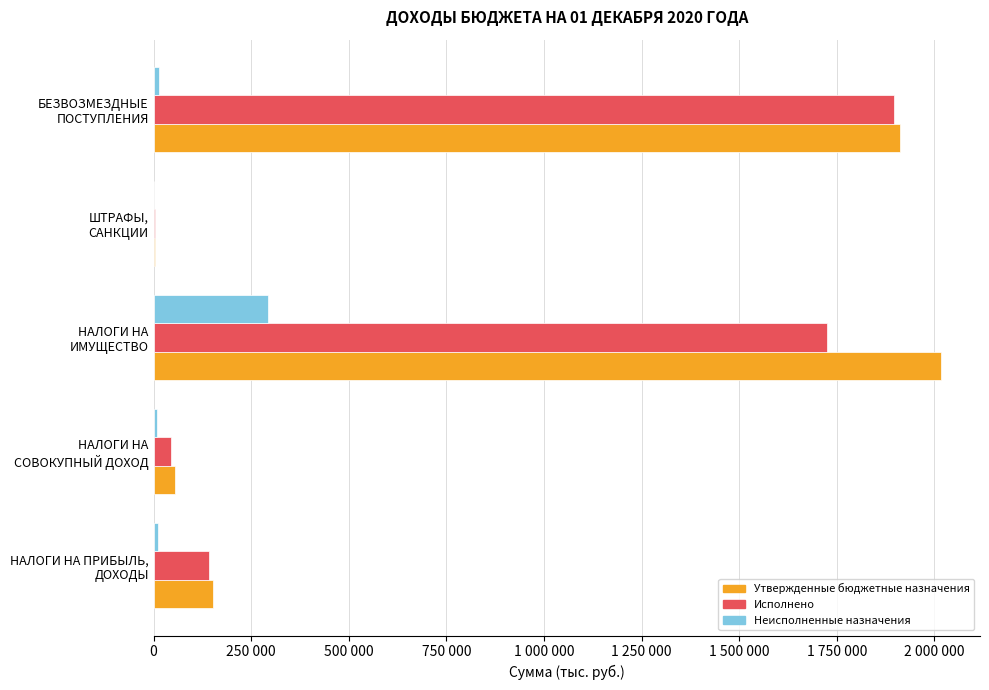

Rank the series by their maximum value, from lowest to highest.

Неисполненные назначения, Исполнено, Утвержденные бюджетные назначения